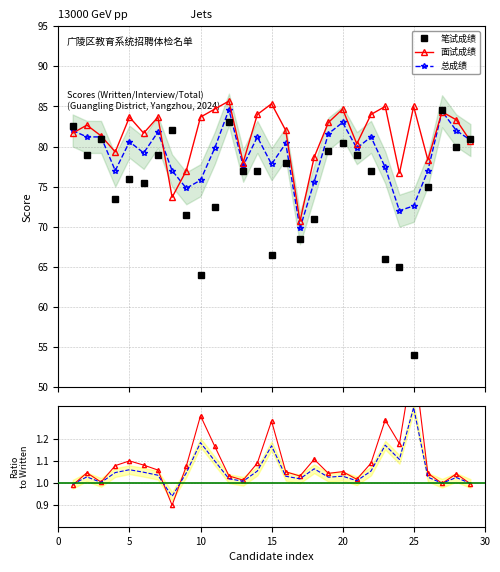

How many interior local valleys does the 笔试成绩 series have?

8